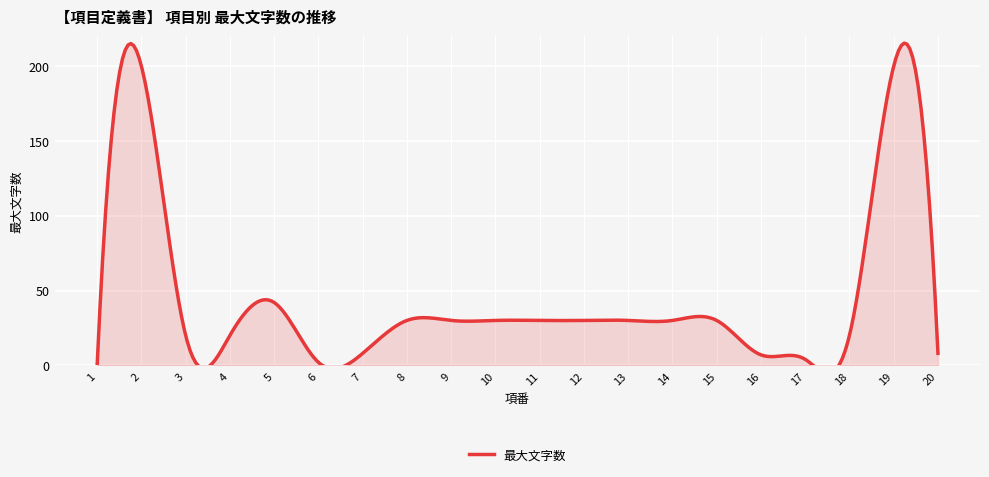

Between which two adjacent categories do 項番 and 最大文字数 first intersect?

1 and 2